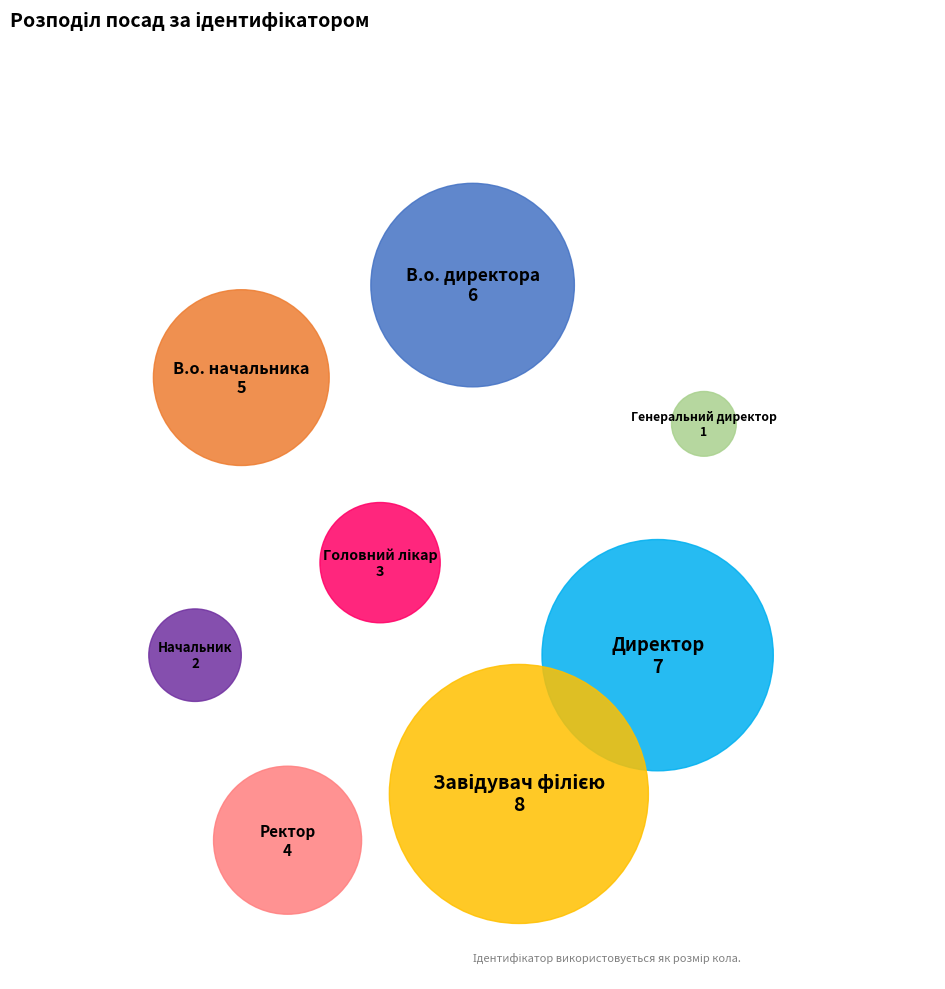

Approximately how many times larger is the value at Директор compared to В.о. директора?

1.2